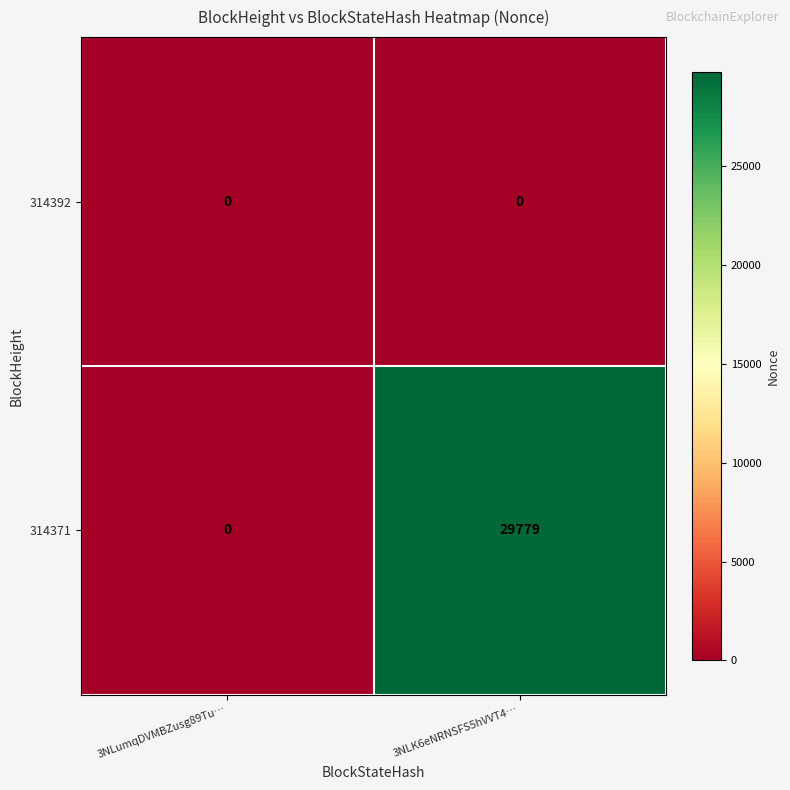

True or false: 314371 has a value of -16841 at 3NLumqDVMBZusg89Tu….

False